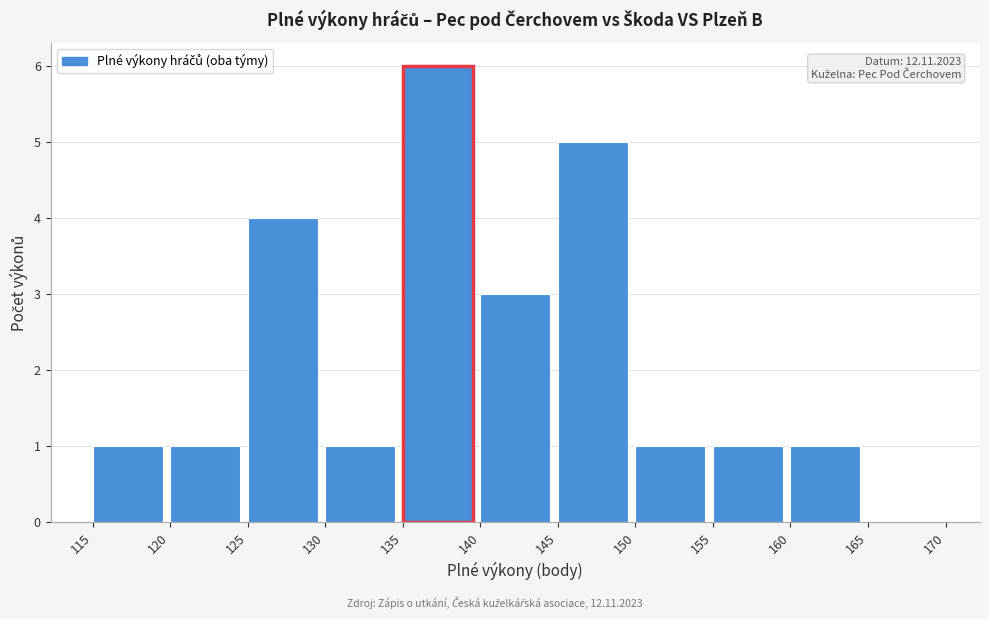

Over which range of the x-axis is the bar tallest?

135 to 140